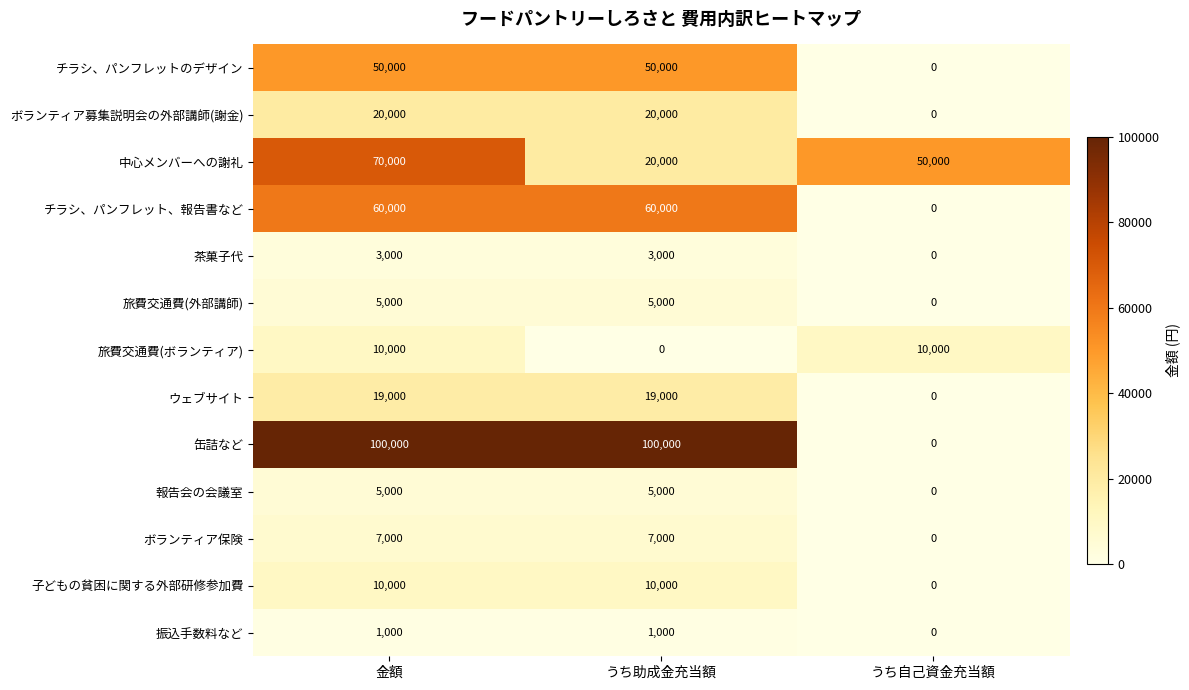

Count the 旅費交通費(ボランティア) values in the range 0 to 10000.

3